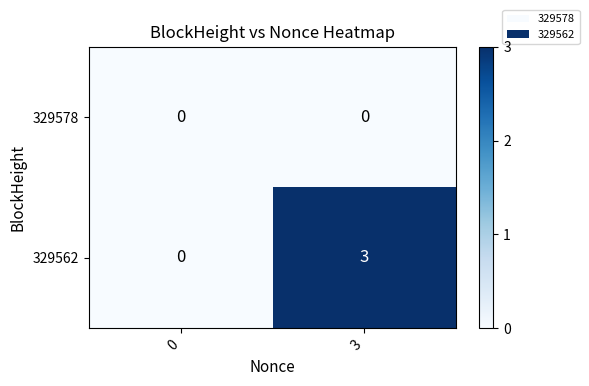

Reading left to right, extract all data points from this chart.

329578: 0	0
329562: 0	3